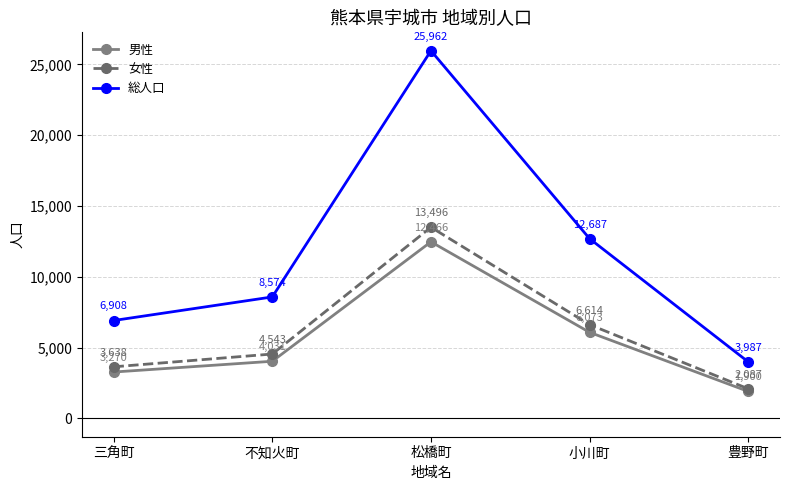

What is the label of the 4th point from the right?

不知火町